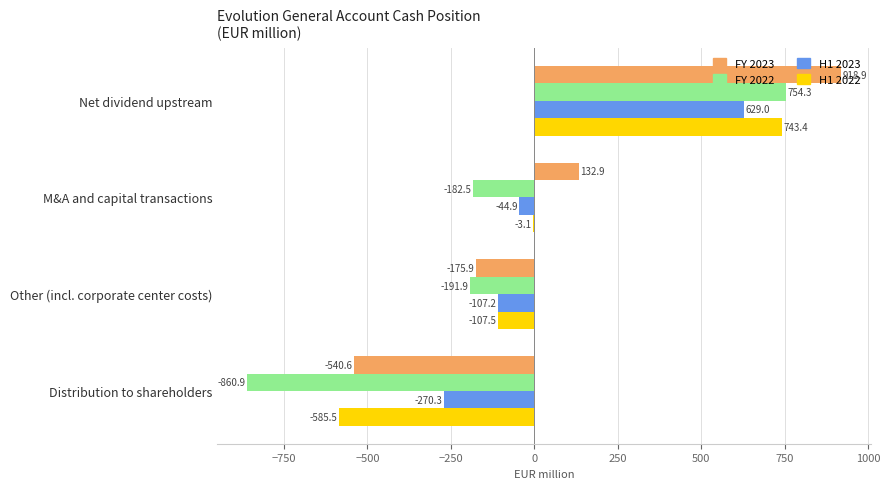

What is the highest value of the FY 2022 series?

754.3